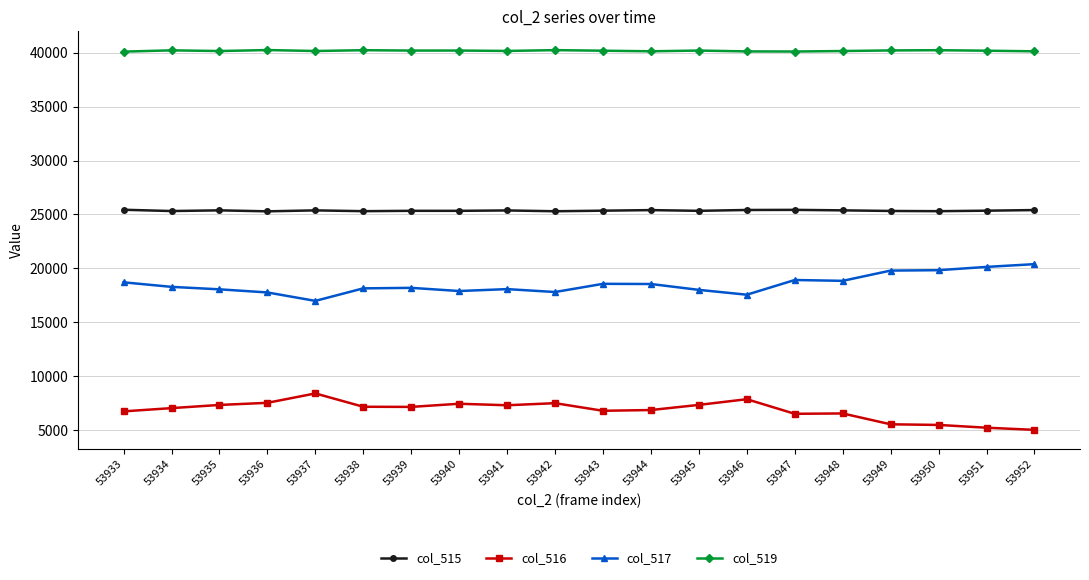

True or false: col_519 has more than 0 interior local peaks.

True